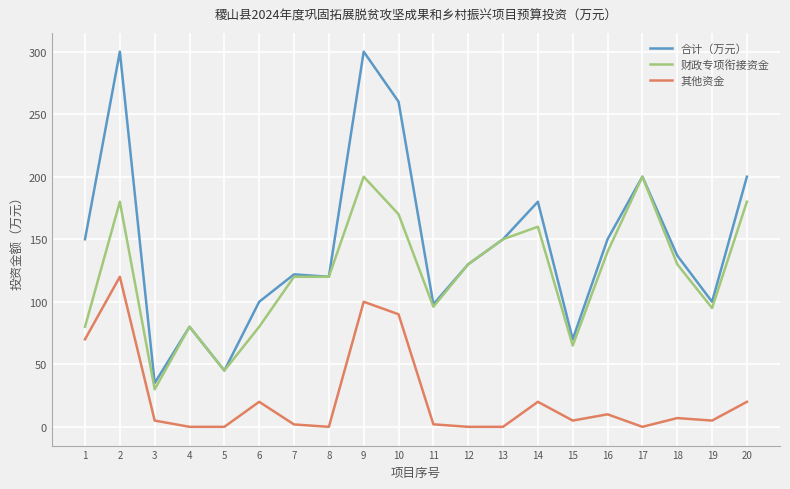

What is the sum of the 其他资金 values at 10 and 14?

110.0